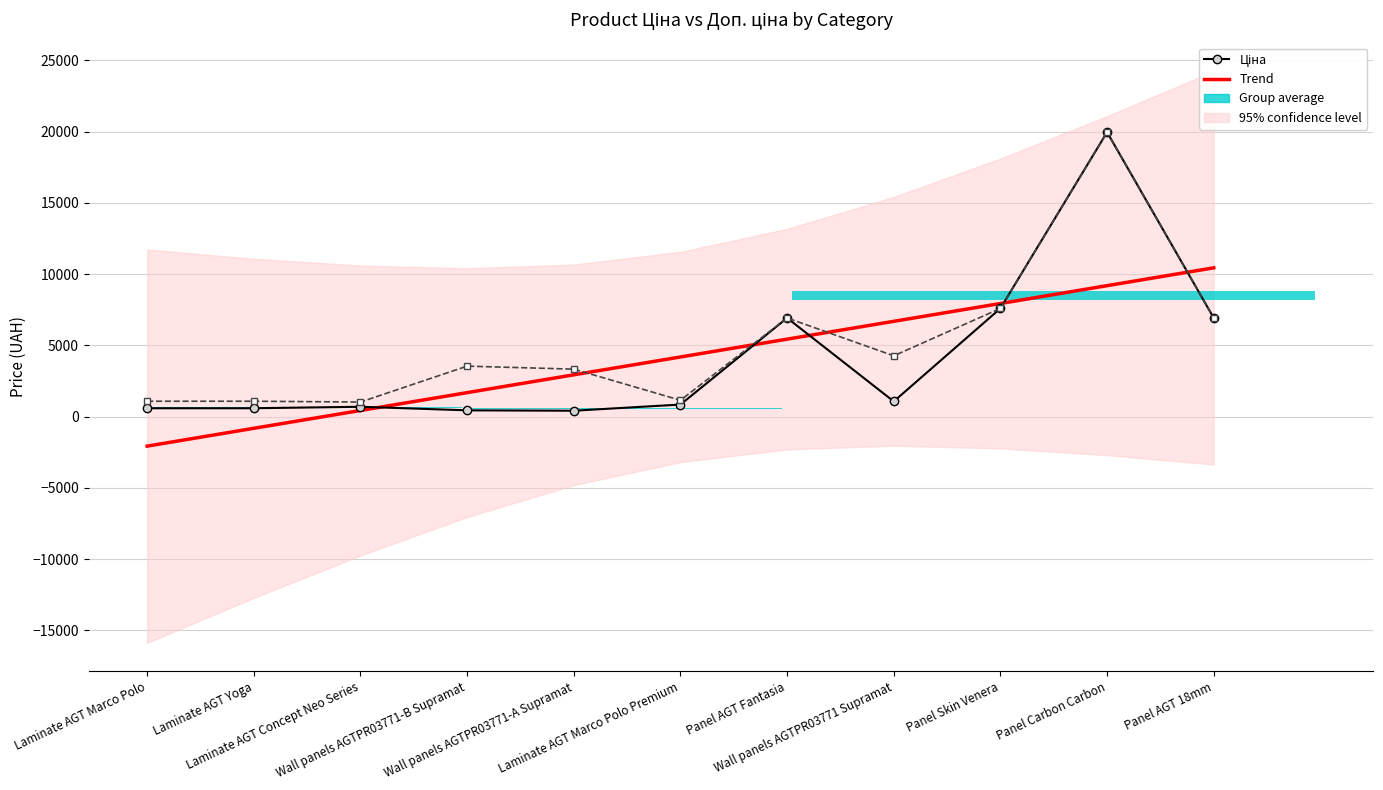

Reading right to left, transcribe all the data shown in this chart.

Trend: Panel AGT 18mm=10443.8	Panel Carbon Carbon=9192.5	Panel Skin Venera=7941.2	Wall panels AGTPR03771 Supramat=6689.9	Panel AGT Fantasia=5438.7	Laminate AGT Marco Polo Premium=4187.4	Wall panels AGTPR03771-A Supramat=2936.1	Wall panels AGTPR03771-B Supramat=1684.8	Laminate AGT Concept Neo Series=433.5	Laminate AGT Yoga=-817.8	Laminate AGT Marco Polo=-2069.1
Ціна: Panel AGT 18mm=6925.7	Panel Carbon Carbon=19964.2	Panel Skin Venera=7596.5	Wall panels AGTPR03771 Supramat=1067.3	Panel AGT Fantasia=6925.7	Laminate AGT Marco Polo Premium=848.4	Wall panels AGTPR03771-A Supramat=416.6	Wall panels AGTPR03771-B Supramat=443.1	Laminate AGT Concept Neo Series=693.7	Laminate AGT Yoga=589.9	Laminate AGT Marco Polo=589.9
Доп. ціна: Panel AGT 18mm=6925.7	Panel Carbon Carbon=19964.2	Panel Skin Venera=7596.5	Wall panels AGTPR03771 Supramat=4269.4	Panel AGT Fantasia=6925.7	Laminate AGT Marco Polo Premium=1149.7	Wall panels AGTPR03771-A Supramat=3332.5	Wall panels AGTPR03771-B Supramat=3545.0	Laminate AGT Concept Neo Series=1024.6	Laminate AGT Yoga=1081.7	Laminate AGT Marco Polo=1081.7